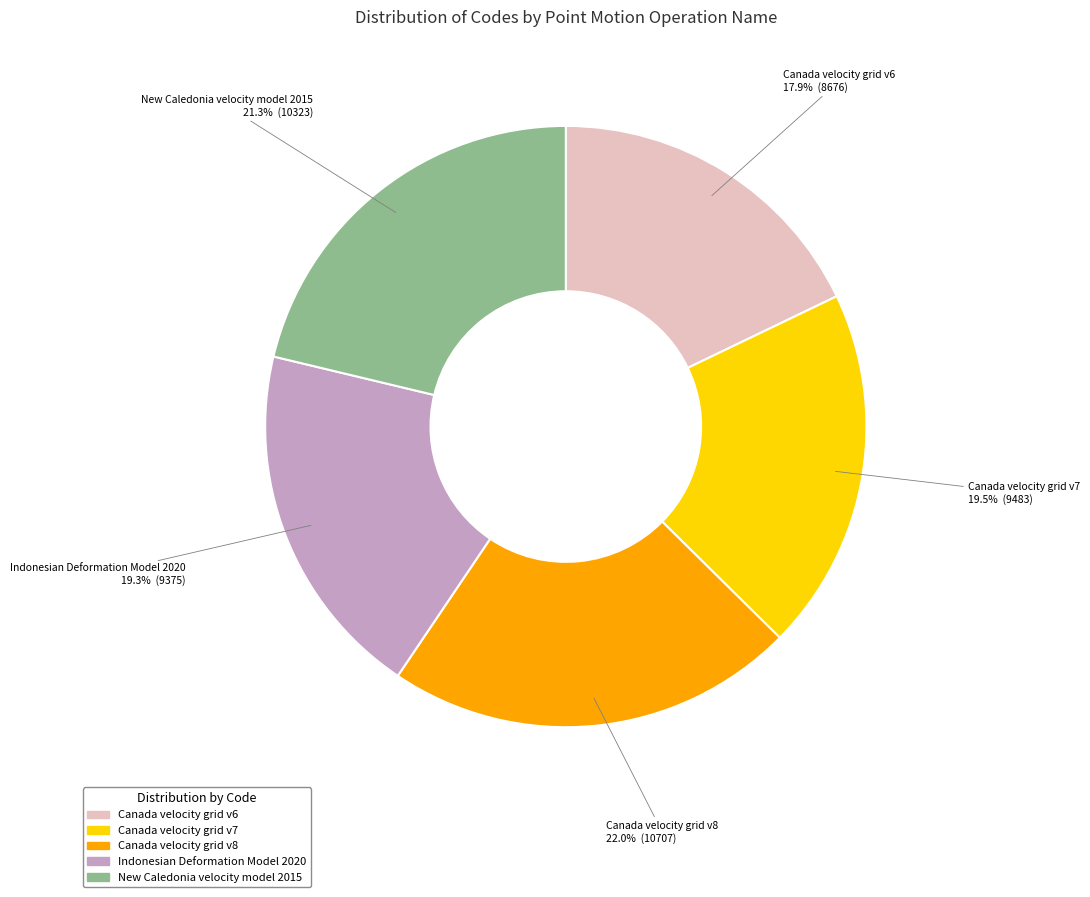

What percentage do Canada velocity grid v6 and Indonesian Deformation Model 2020 together represent?

37.2%